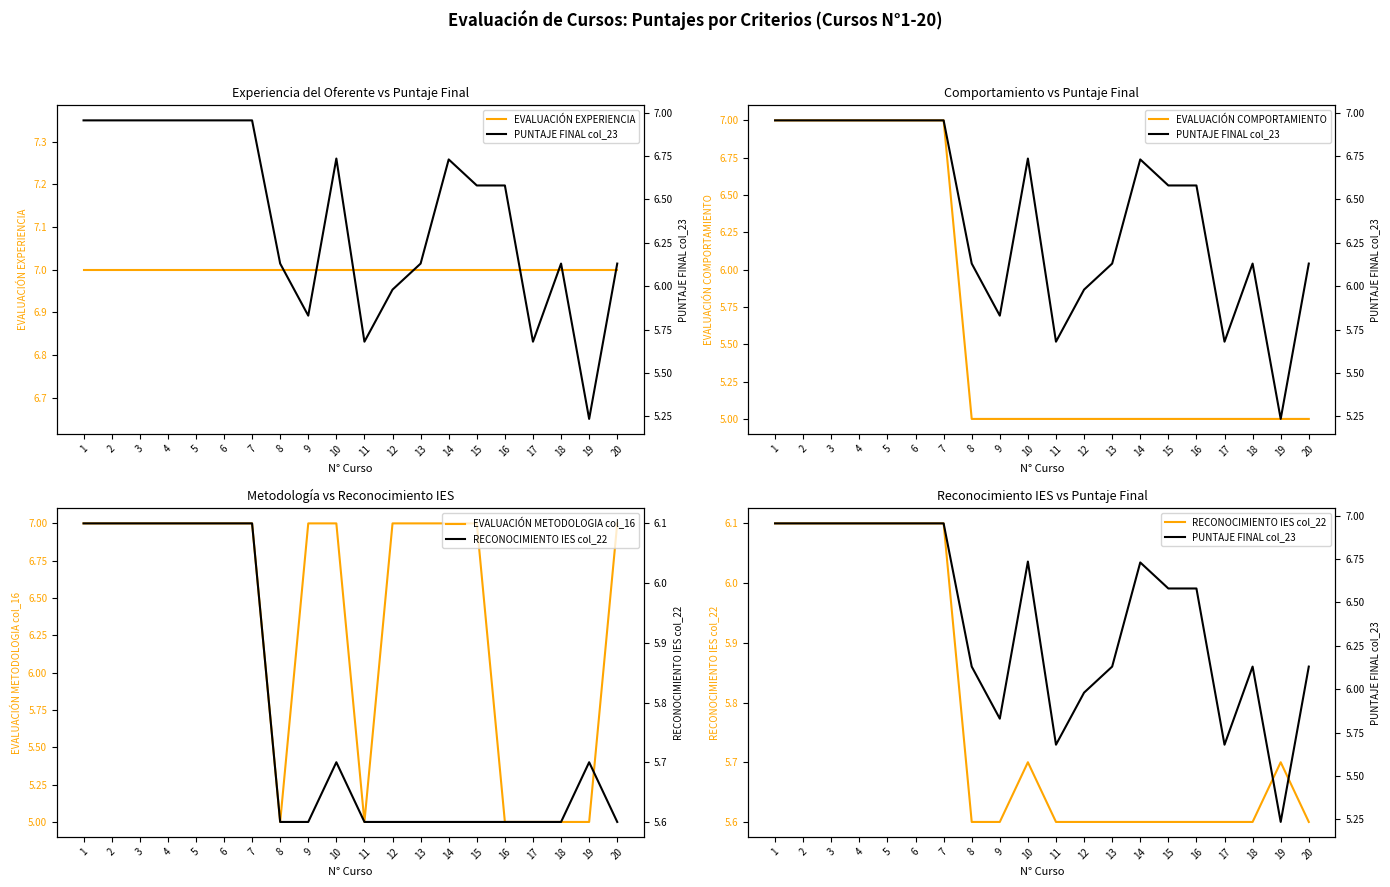

What is the spread (max minus min) of values at 2?

0.9